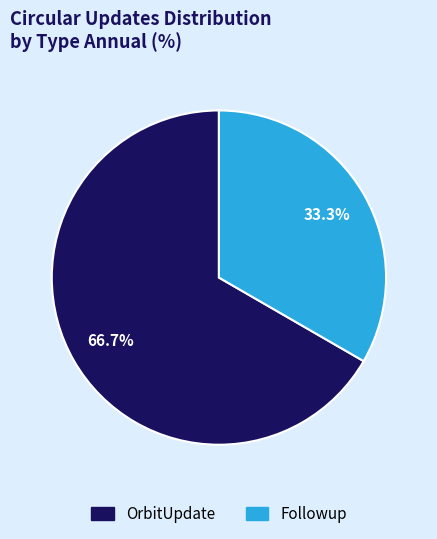

Does any single category account for the majority?

Yes